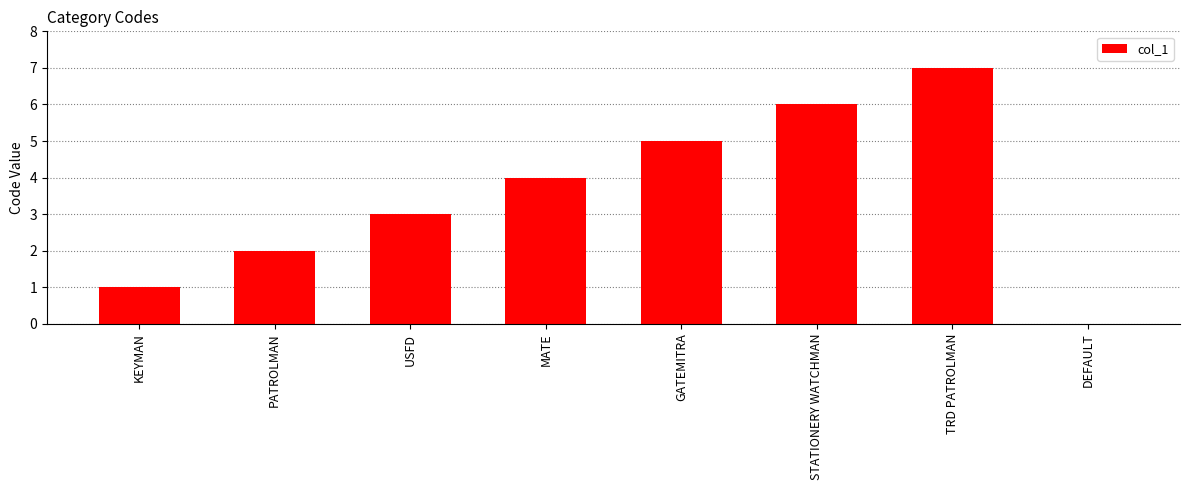

How many data points does each series have?

8